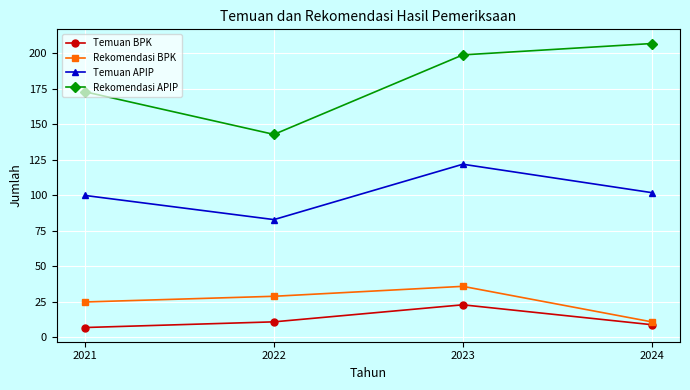

What is the difference between the highest and lowest values at 2024?

198